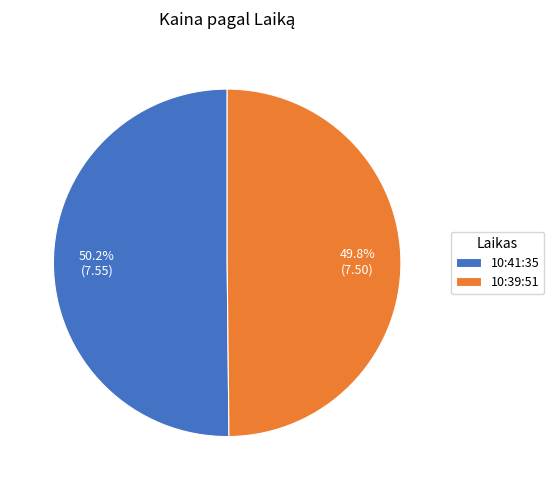

Count the number of slices in the pie.

2